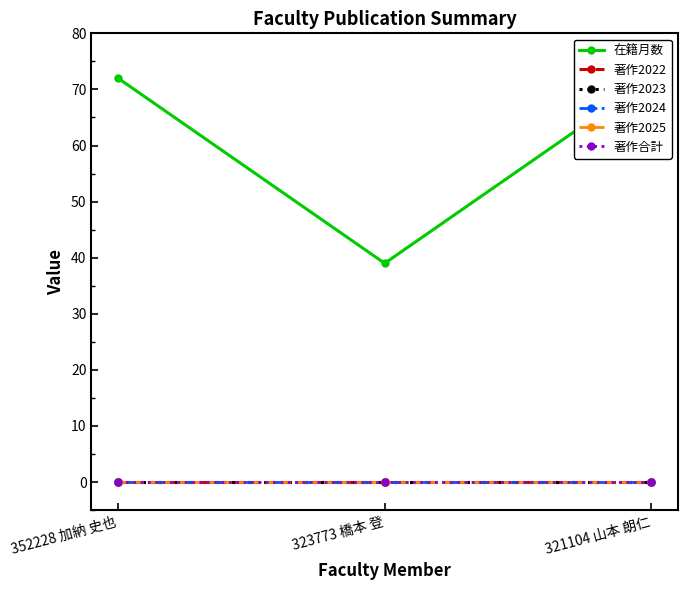

What is the label of the 1st point from the left?

352228 加納 史也